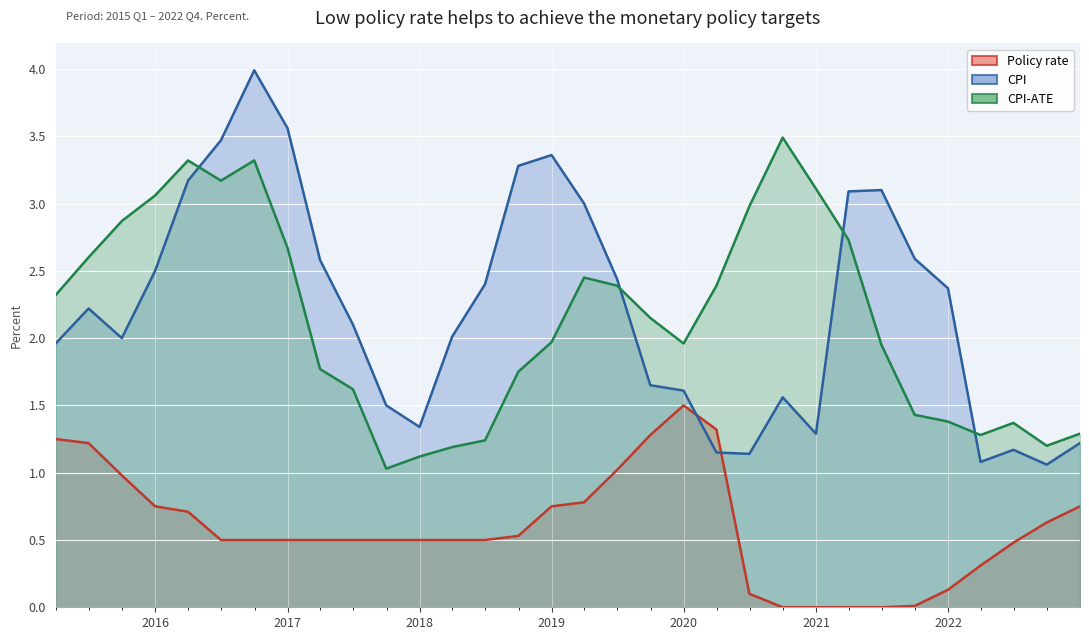

Rank the series by their maximum value, from lowest to highest.

Policy rate, CPI-ATE, CPI